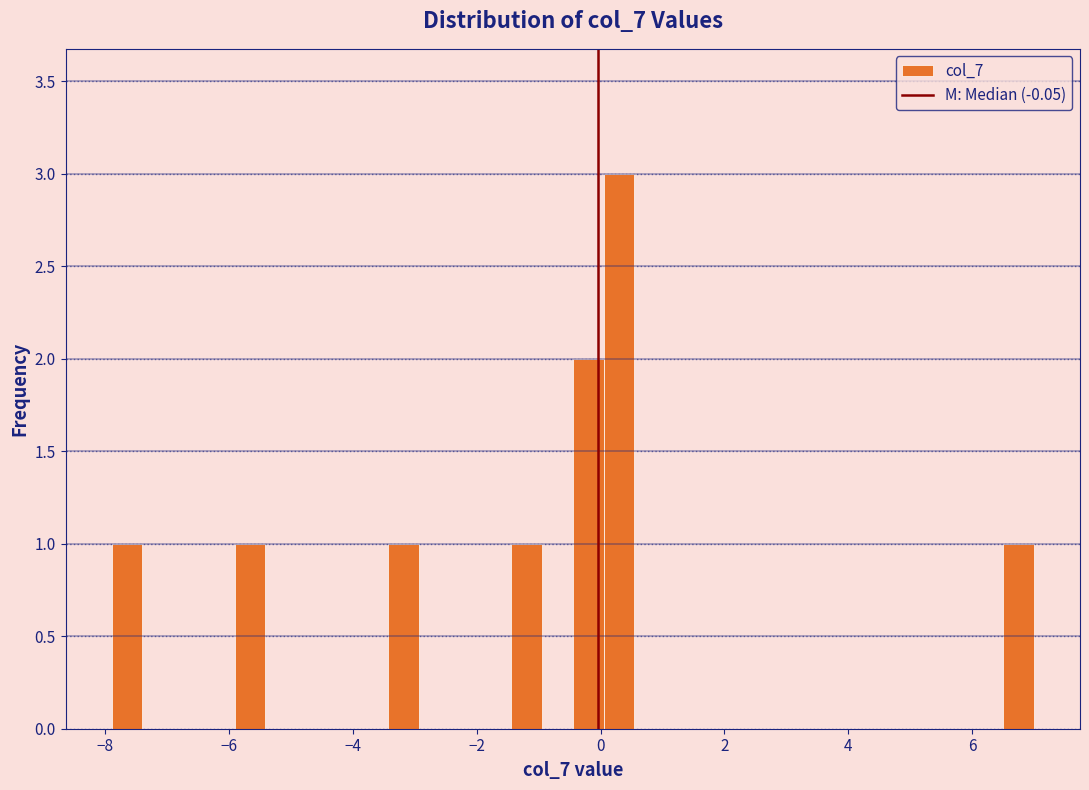

Read against the x-axis, roughly where is the centre of the tallest bar?

0.2